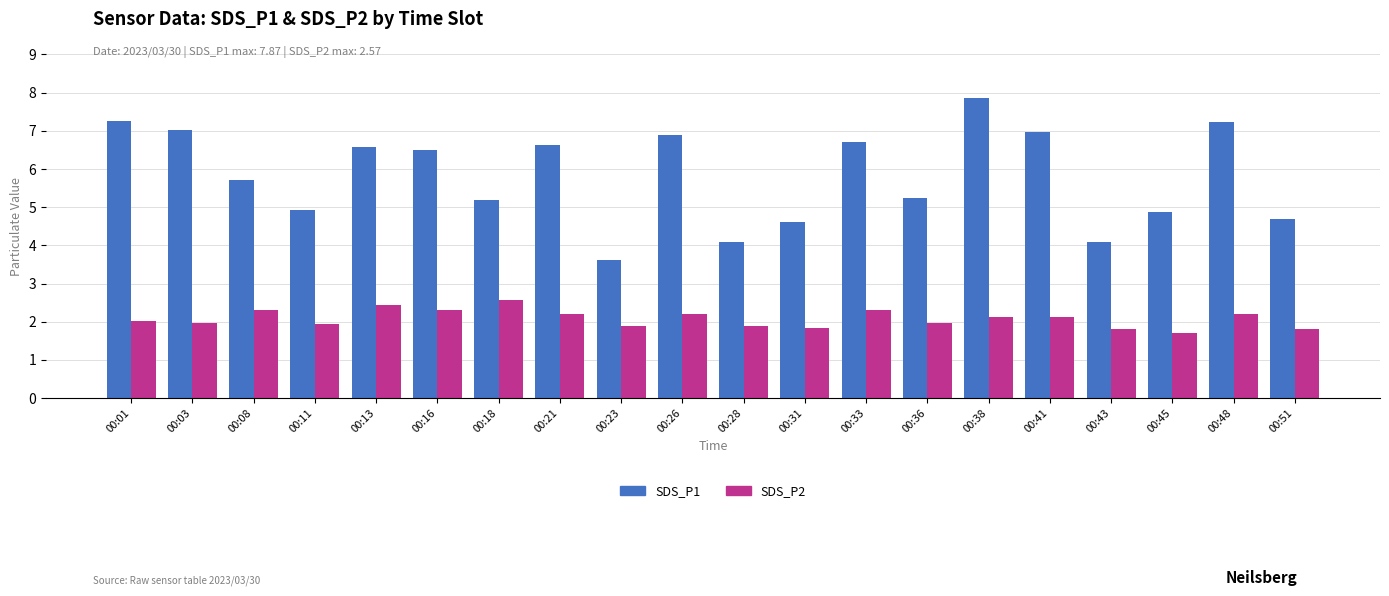

Reading right to left, what are all the values shown in this chart?

SDS_P1: 4.7	7.2	4.9	4.1	7.0	7.9	5.2	6.7	4.6	4.1	6.9	3.6	6.6	5.2	6.5	6.6	4.9	5.7	7.0	7.3
SDS_P2: 1.8	2.2	1.7	1.8	2.1	2.1	2.0	2.3	1.8	1.9	2.2	1.9	2.2	2.6	2.3	2.4	1.9	2.3	2.0	2.0